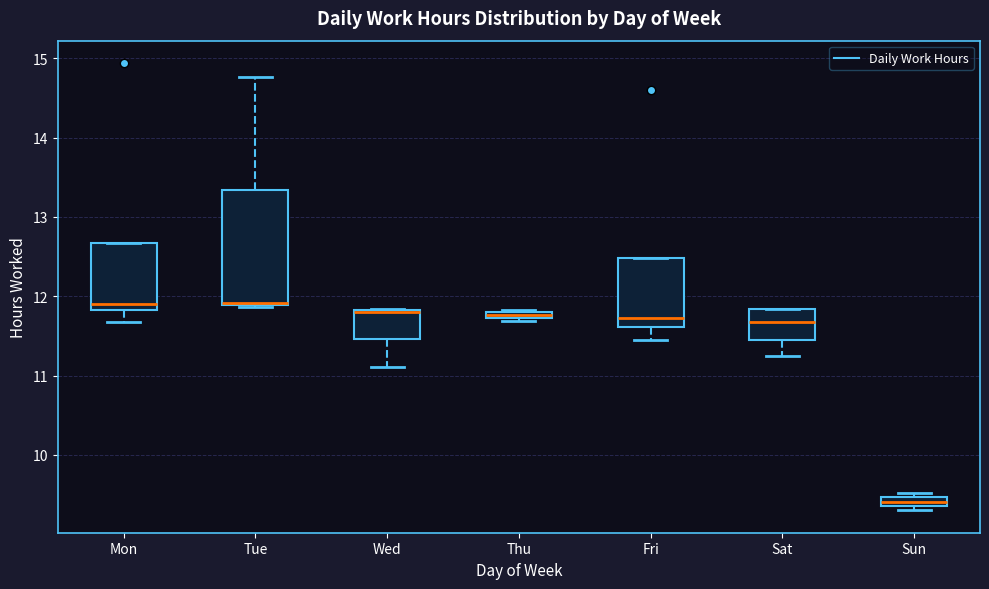

Which box is the tallest, from its lower edge to its upper edge?

Tue